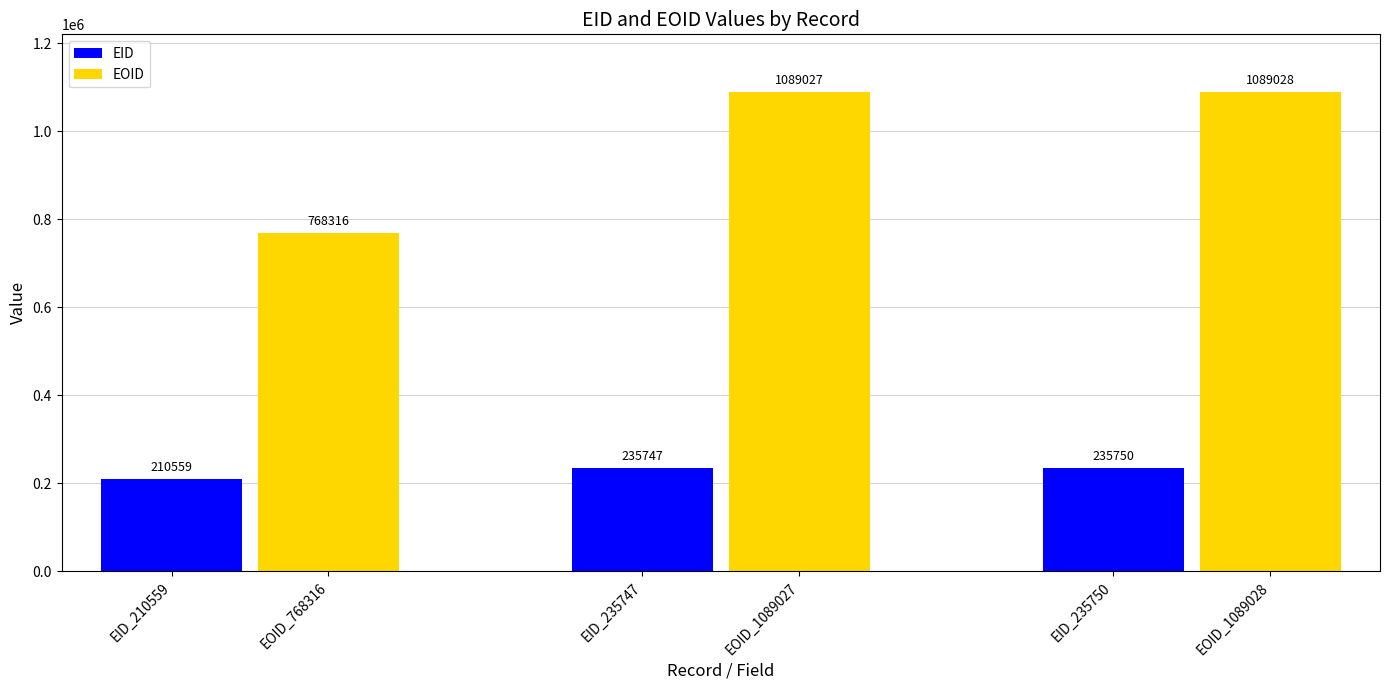

Reading left to right, transcribe all the data shown in this chart.

210559	768316	235747	1089027	235750	1089028